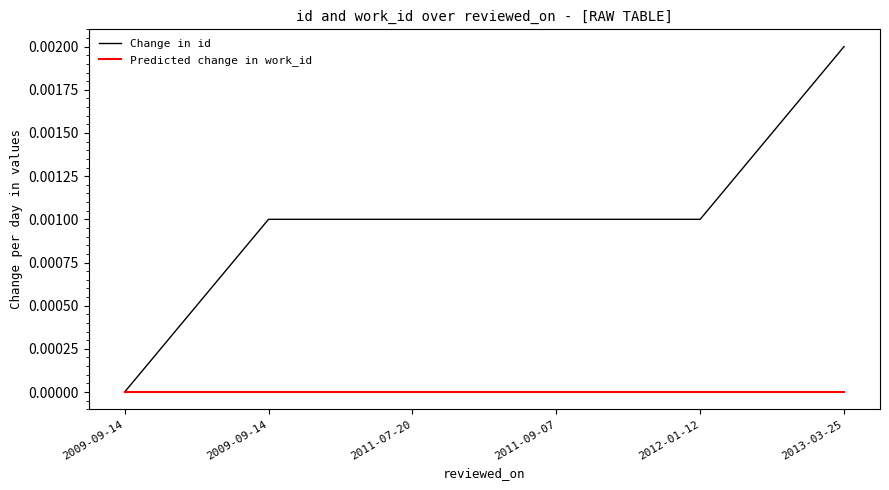

The value of Change in id at 2009-09-14 is 0.0. True or false?

False